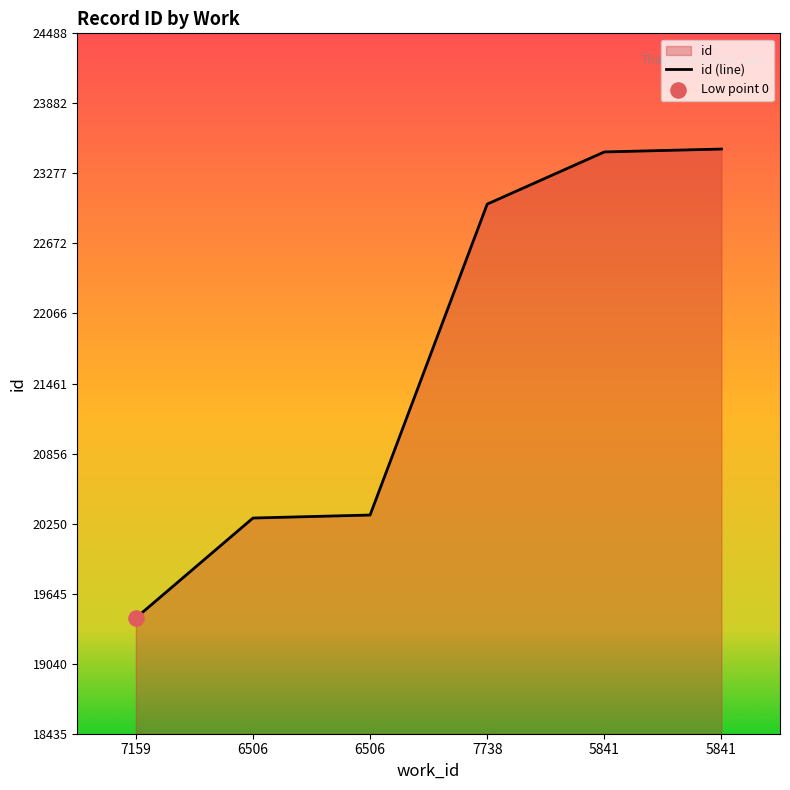

Approximately how many times larger is the value at 6506 compared to 7159?

1.0